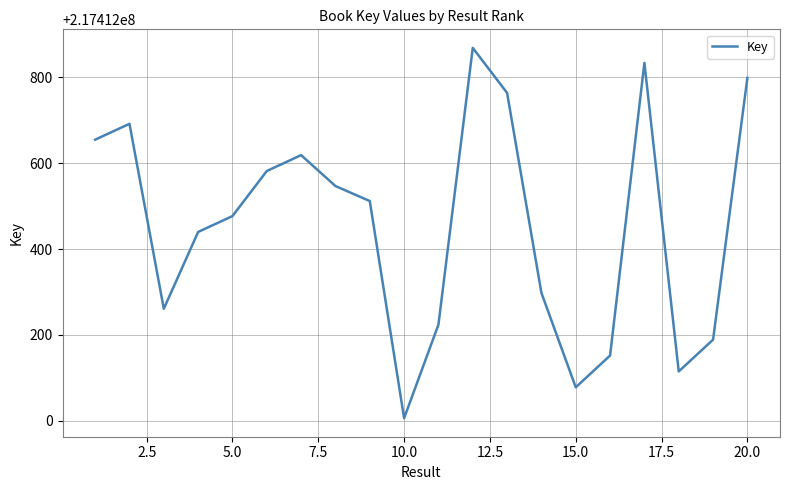

What is the difference between the maximum and minimum values?

863